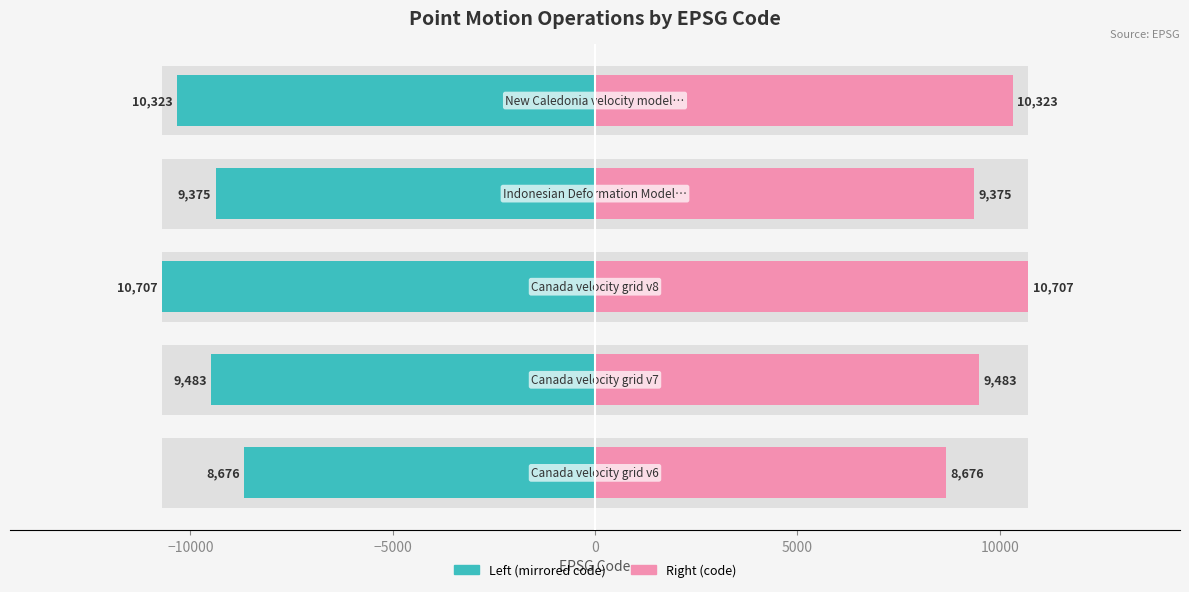

How many categories are shown in the chart?

5